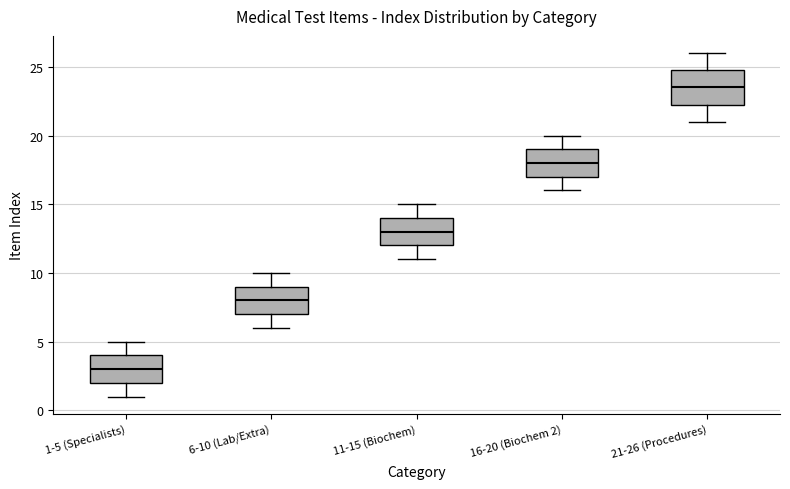

Which box has the lowest median line?

1-5 (Specialists)